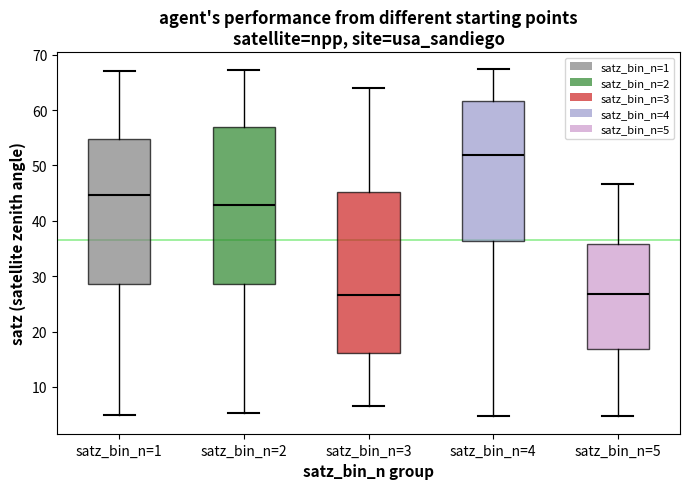

Reading left to right, read every box against the y-axis: the position of its median line, the range the box covers, and the ends of its whiskers. The values are not printed on the chart, so give them approximately, as read against the axis.

satz_bin_n=1: median 45, box 29 to 55, whiskers 5 to 67
satz_bin_n=2: median 43, box 29 to 57, whiskers 5 to 67
satz_bin_n=3: median 27, box 16 to 45, whiskers 7 to 64
satz_bin_n=4: median 52, box 36 to 62, whiskers 5 to 67
satz_bin_n=5: median 27, box 17 to 36, whiskers 5 to 47